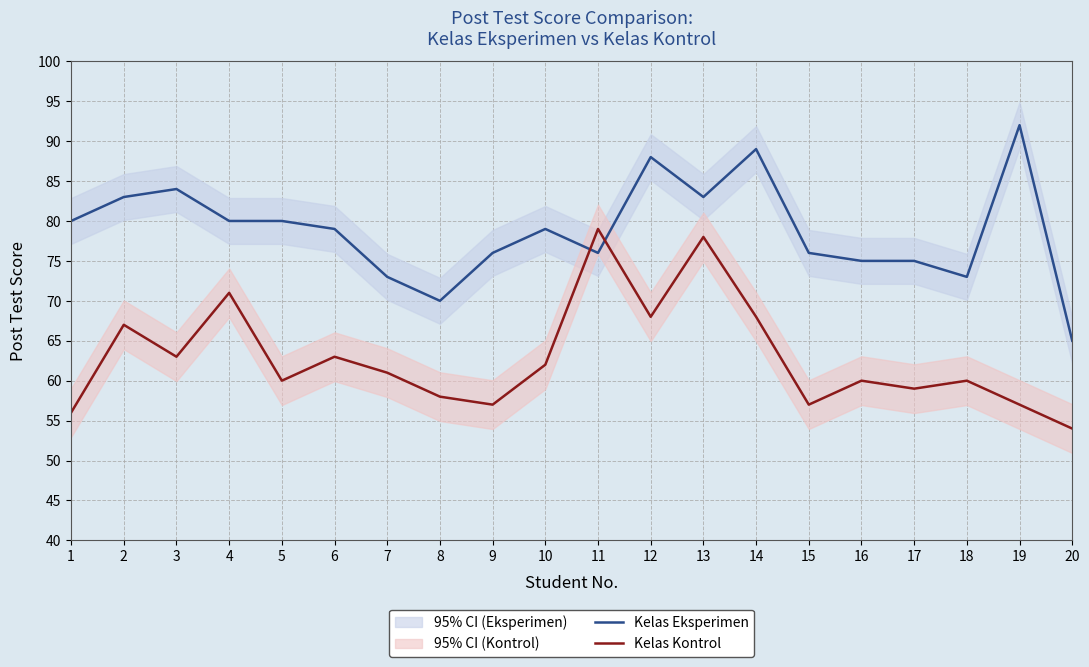

In Kelas Kontrol, how many points are lower than both neighbors (excluding endpoints)?

6